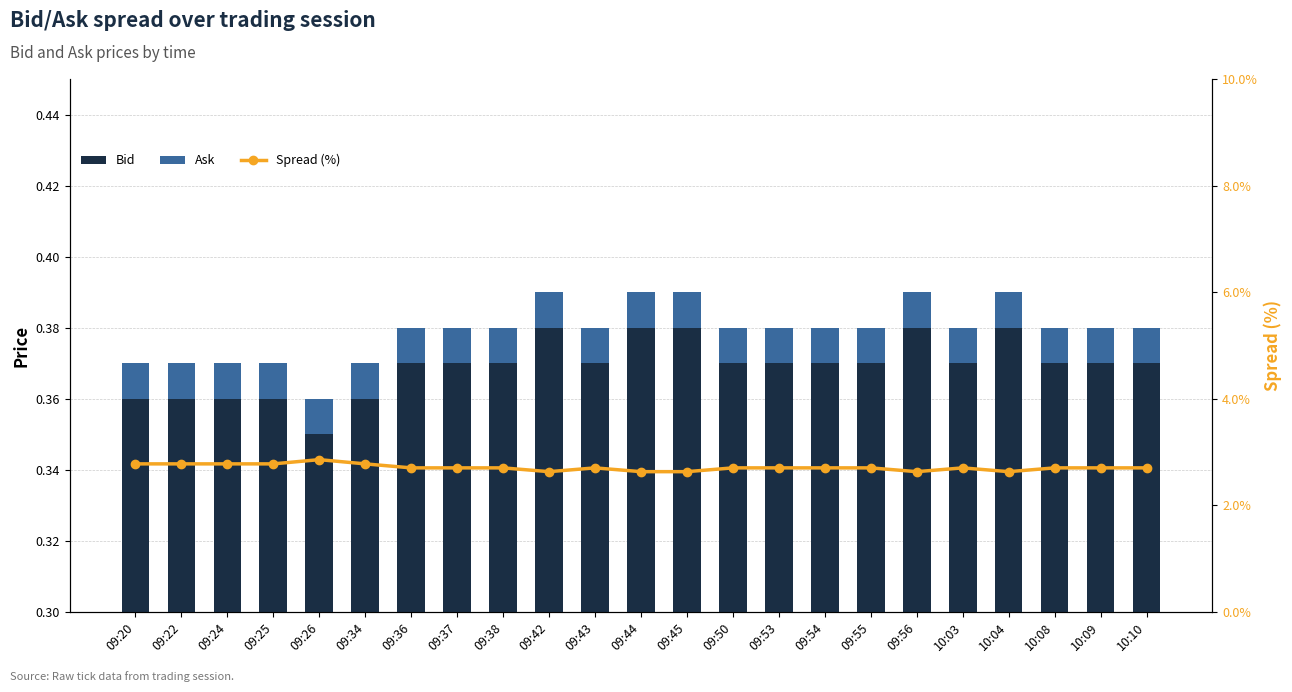

What is the label of the 23rd bar from the left?

10:10